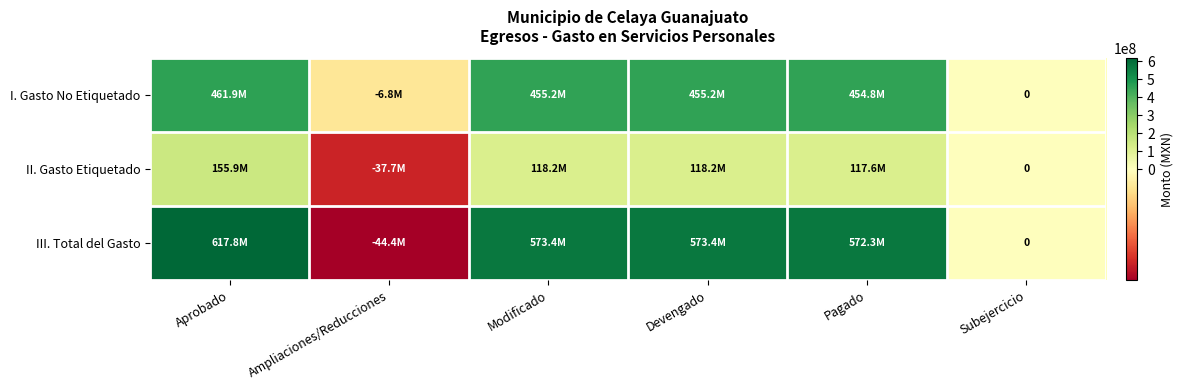

Rank the series at Aprobado from lowest to highest value.

II. Gasto Etiquetado, I. Gasto No Etiquetado, III. Total del Gasto